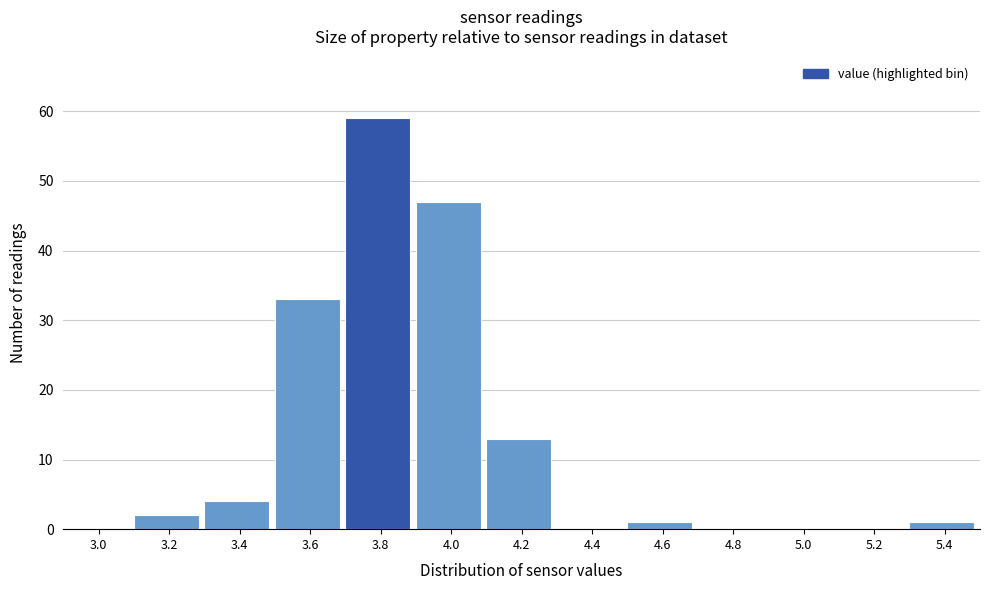

Reading left to right, transcribe all the data shown in this chart.

3.0=0	3.2=2	3.4=4	3.6=33	3.8=59	4.0=47	4.2=13	4.4=0	4.6=1	4.8=0	5.0=0	5.2=0	5.4=1